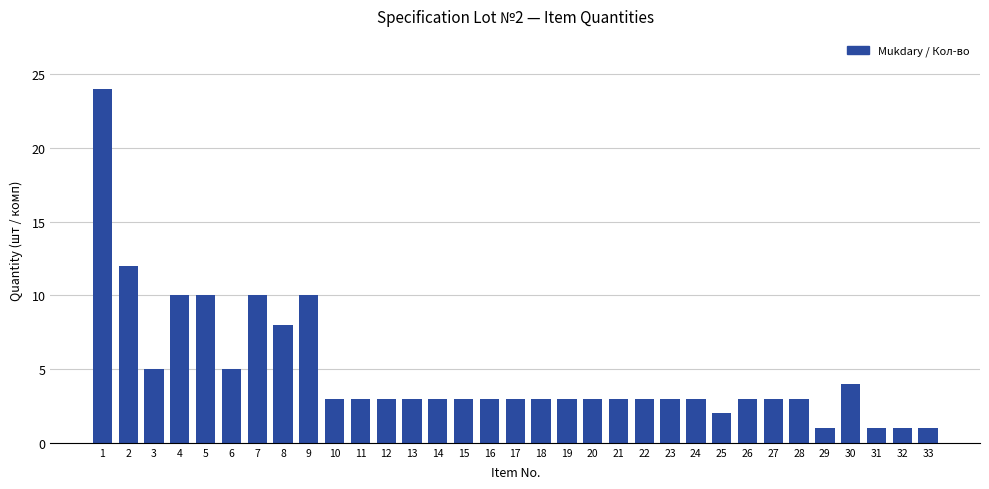

What is the value of the 29th bar from the left?

1